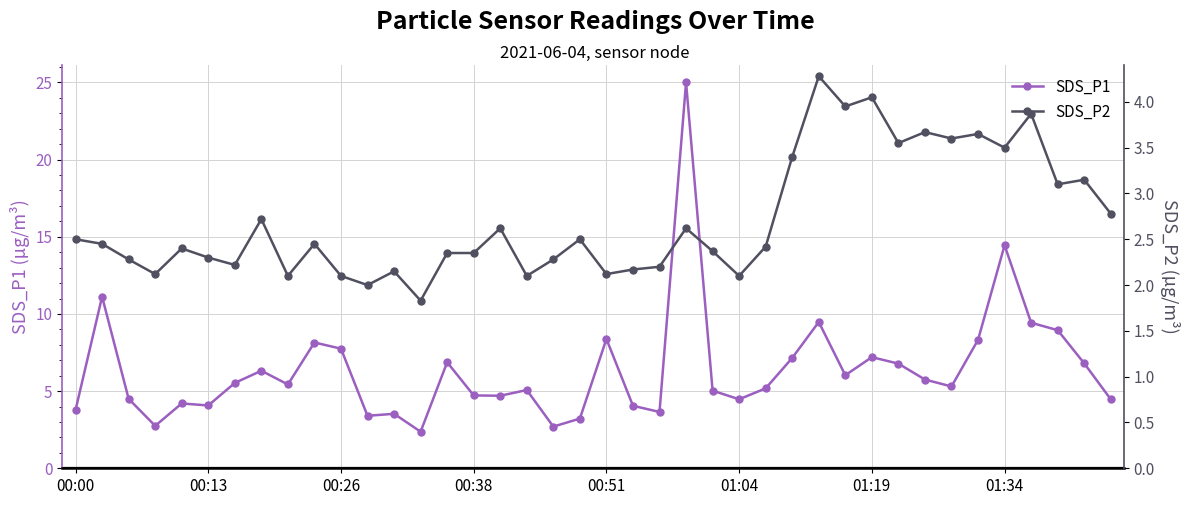

At 23, list the series in order from largest to smallest.

SDS_P1, SDS_P2